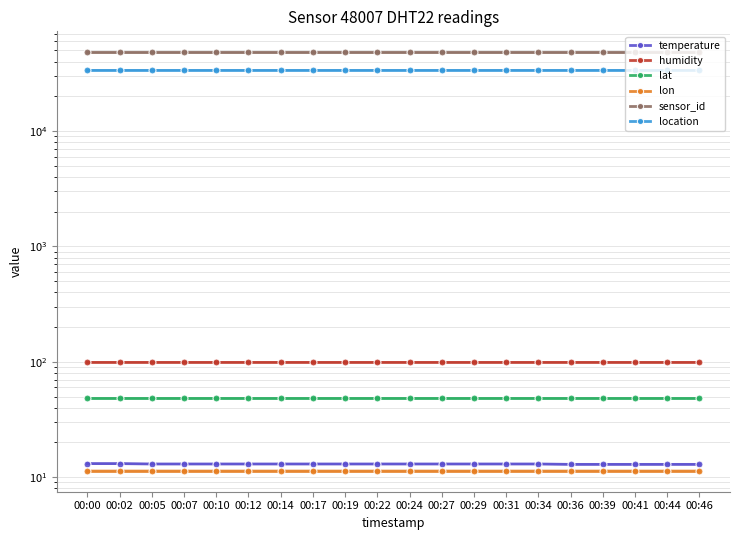

True or false: temperature and lon cross at least once.

False